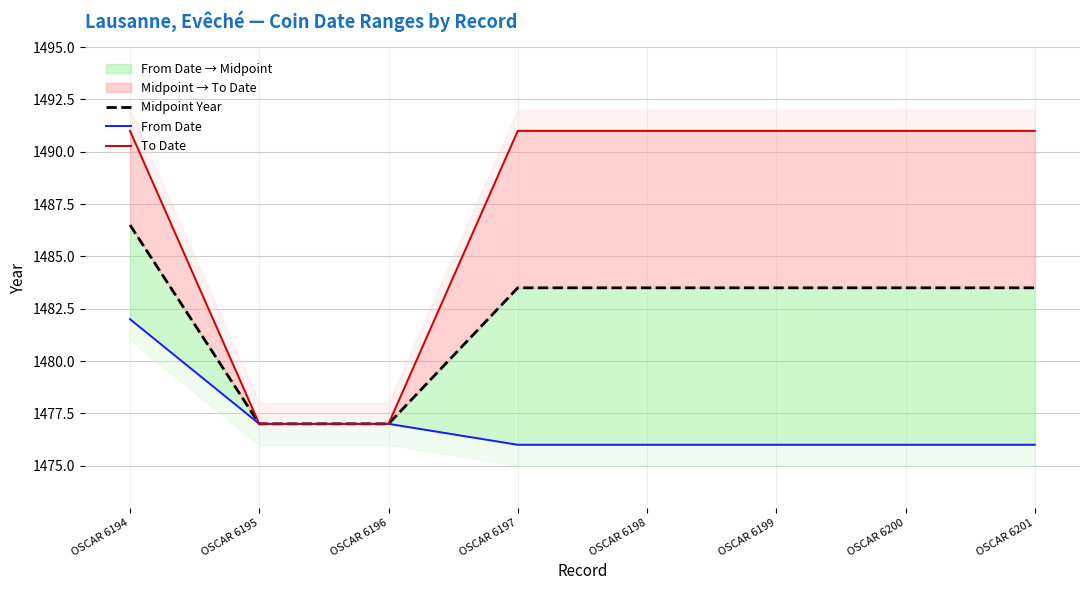

Rank the series by their maximum value, from lowest to highest.

From Date, Midpoint Year, To Date